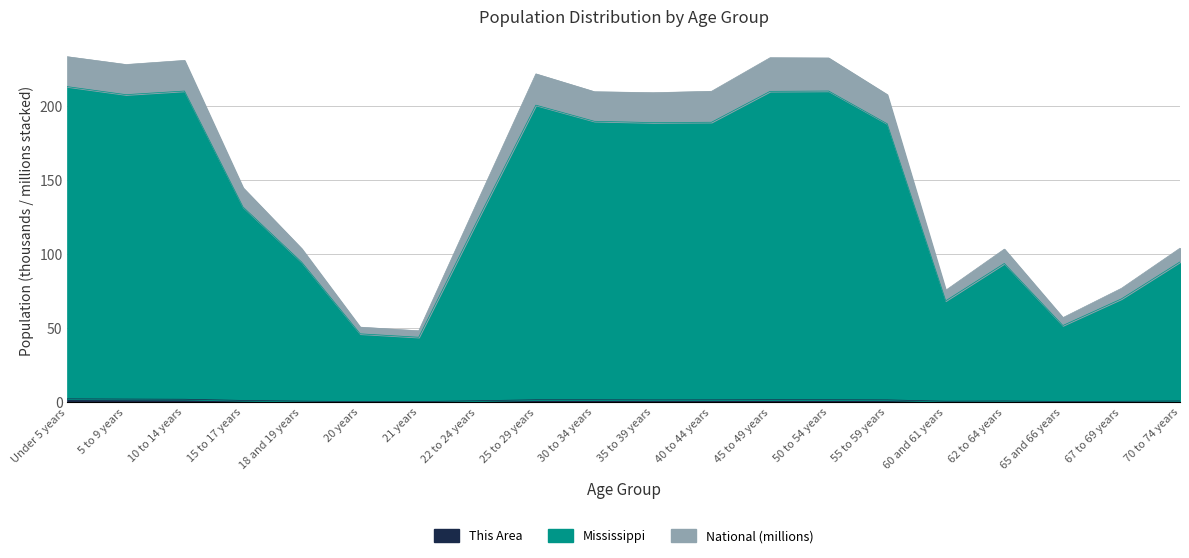

At which category does Mississippi reach its first local peak?

10 to 14 years